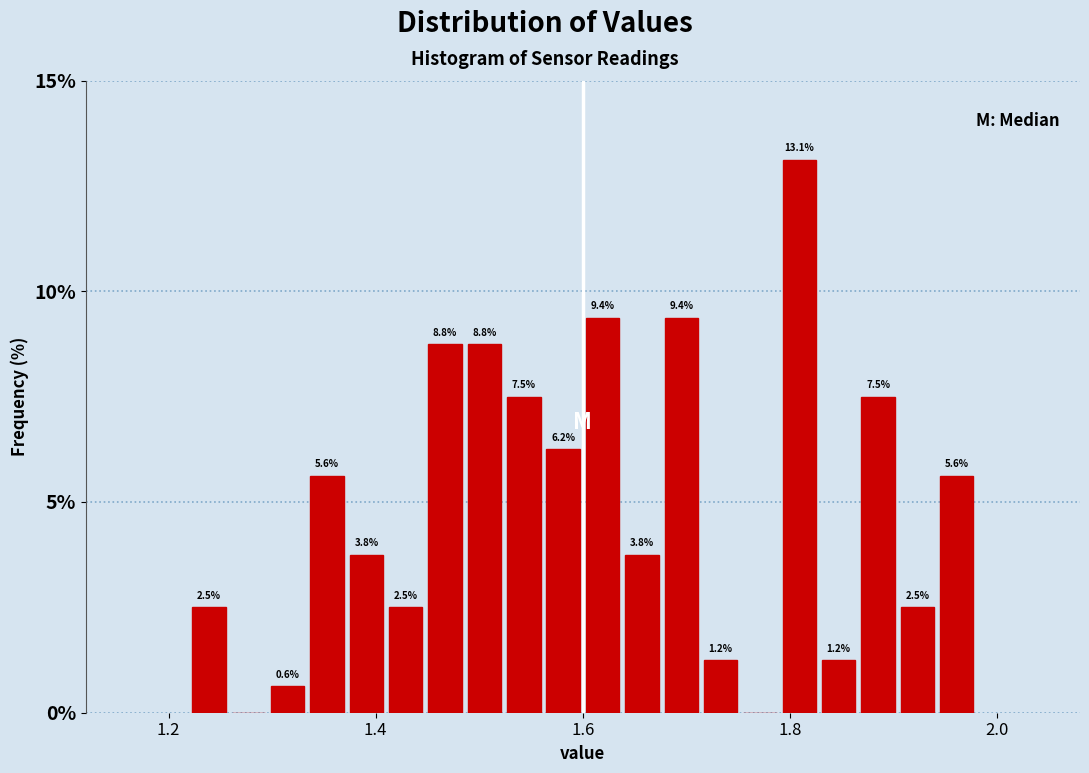

Read against the x-axis, roughly where is the centre of the tallest bar?

1.80